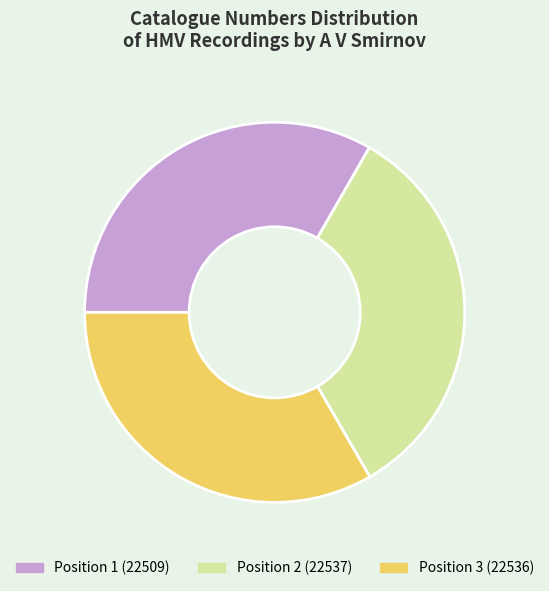

How many slices are in this pie chart?

3